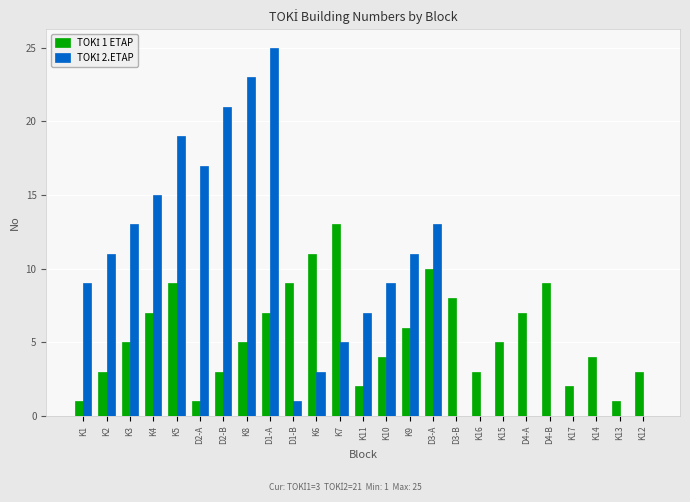

What is the total value across all series at K15?

5